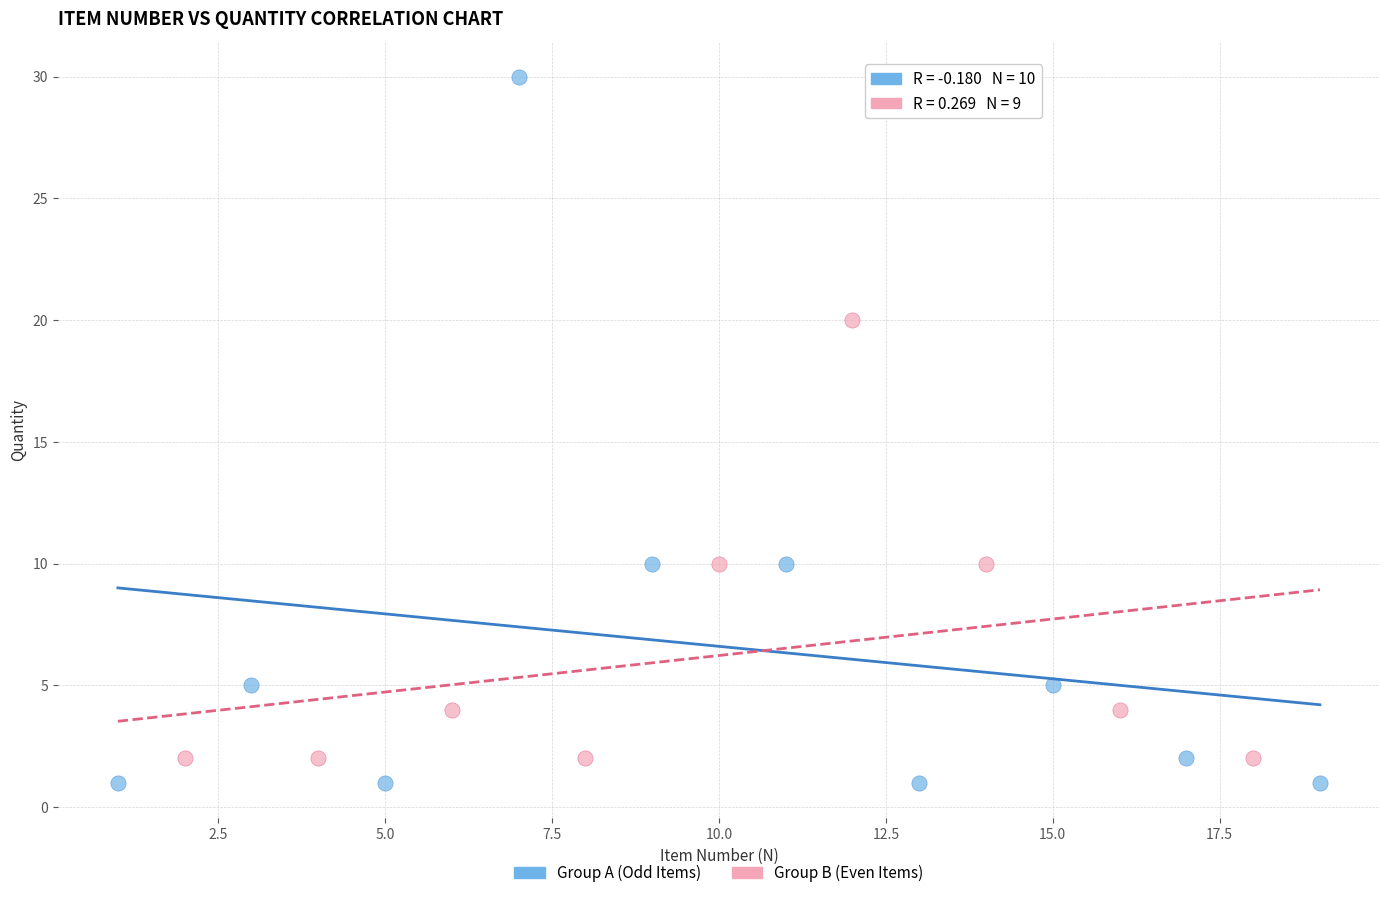

Which series contains the highest Y value?

Group A (Odd Items)